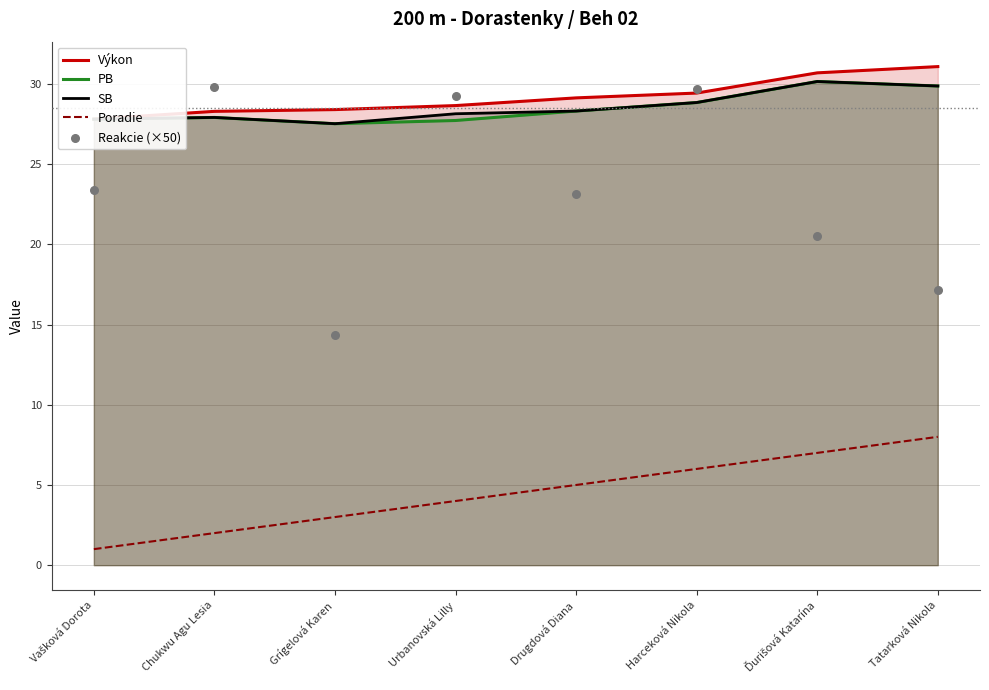

Which series contains the lowest Y value?

Poradie